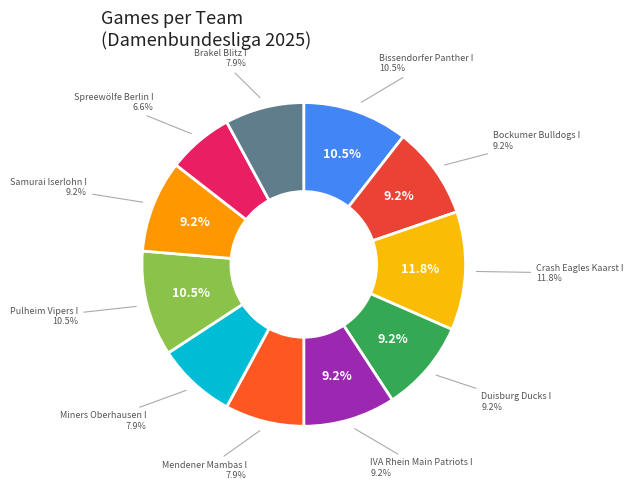

What portion of the pie excludes Crash Eagles Kaarst I?

88.2%